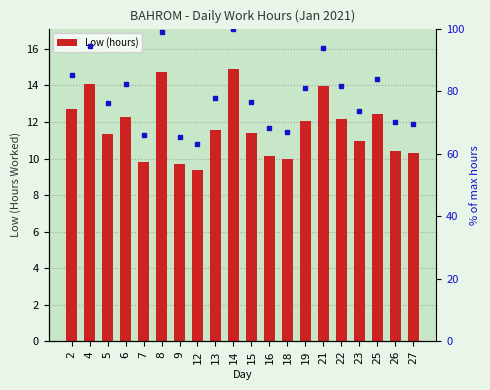

Reading left to right, what are all the values shown in this chart?

2=12.7	4=14.1	5=11.3	6=12.2	7=9.8	8=14.7	9=9.7	12=9.4	13=11.6	14=14.9	15=11.4	16=10.1	18=10.0	19=12.0	21=13.9	22=12.2	23=10.9	25=12.5	26=10.4	27=10.3